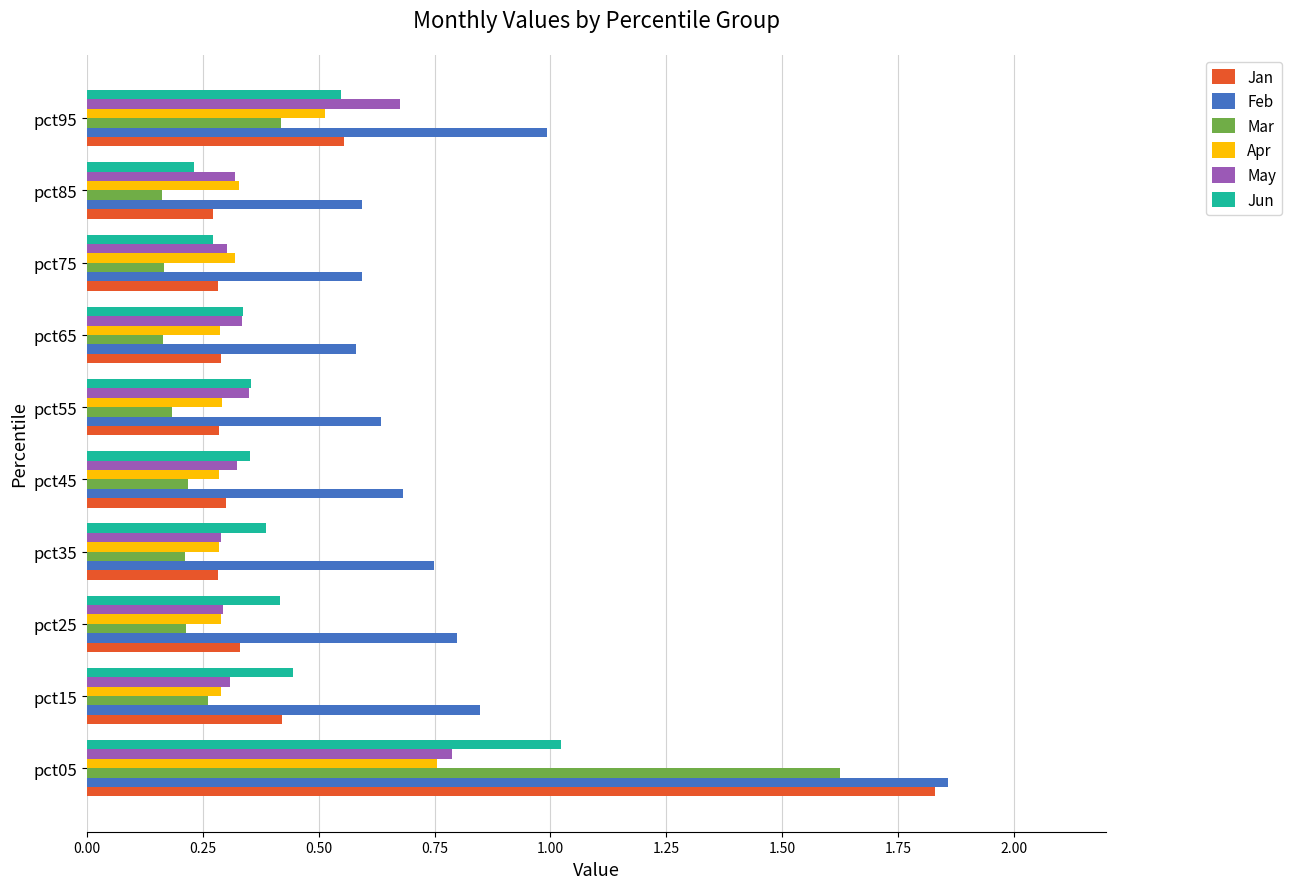

Which series has the largest total across all categories?

Feb